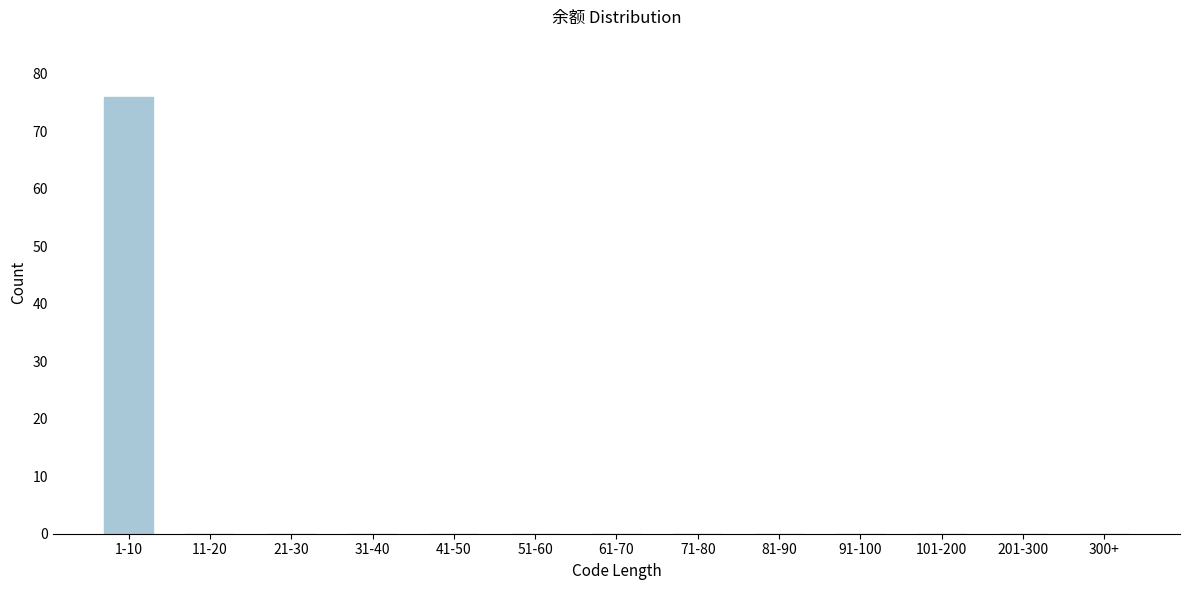

Reading left to right, list all the values displayed in this chart.

1-10=76	11-20=0	21-30=0	31-40=0	41-50=0	51-60=0	61-70=0	71-80=0	81-90=0	91-100=0	101-200=0	201-300=0	300+=0